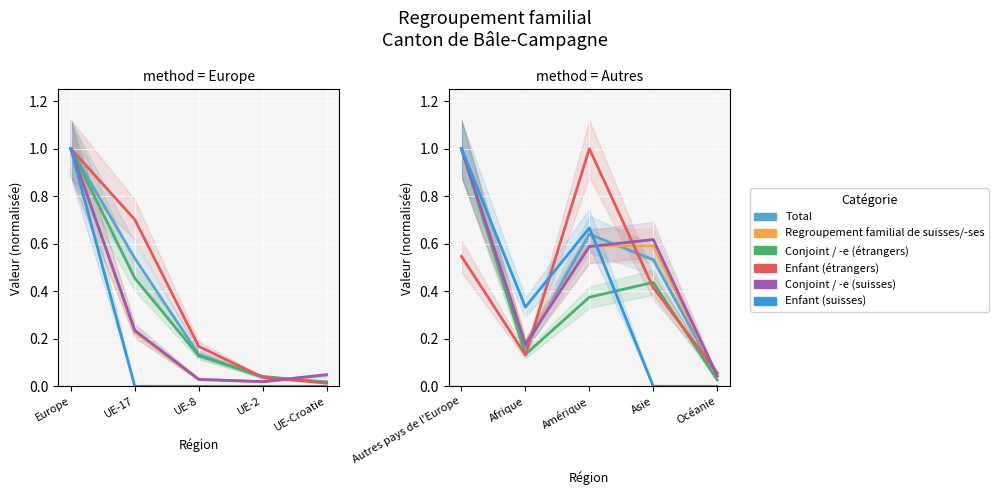

What is the difference between the maximum and minimum values in the Conjoint / -e (étrangers) series?

1.0